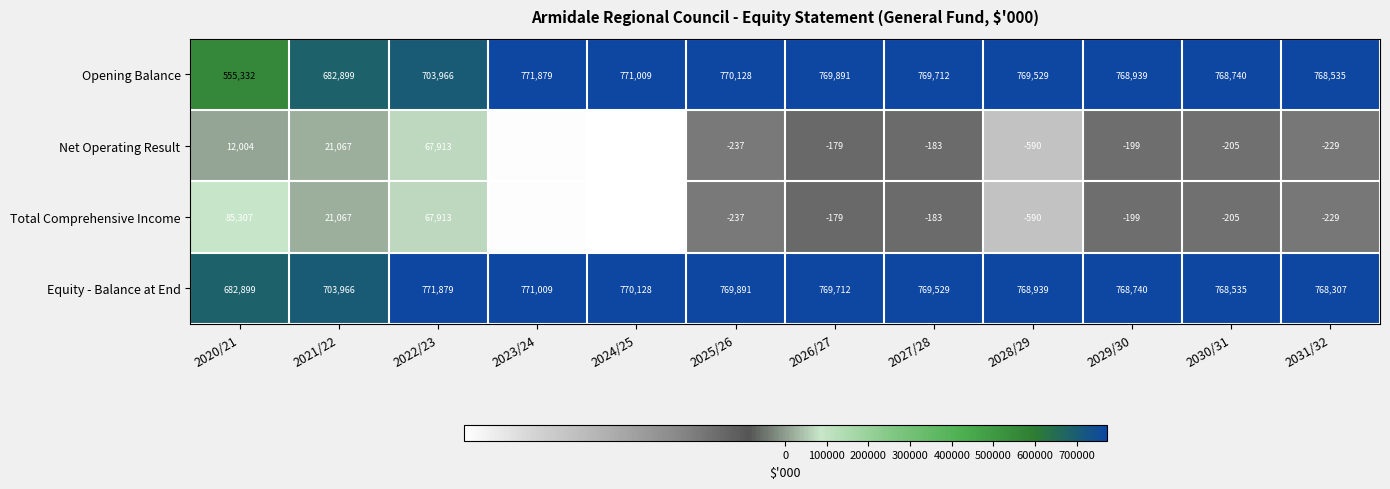

How many series are shown in this chart?

4